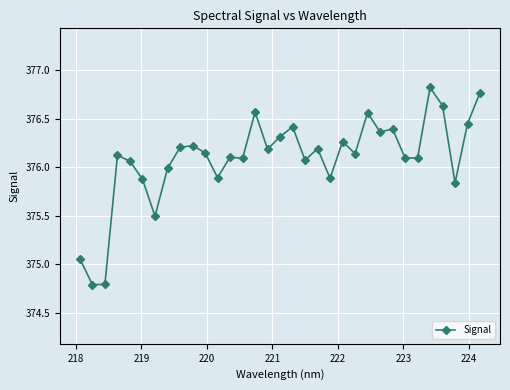

True or false: the data has more than 1 interior local peaks.

True